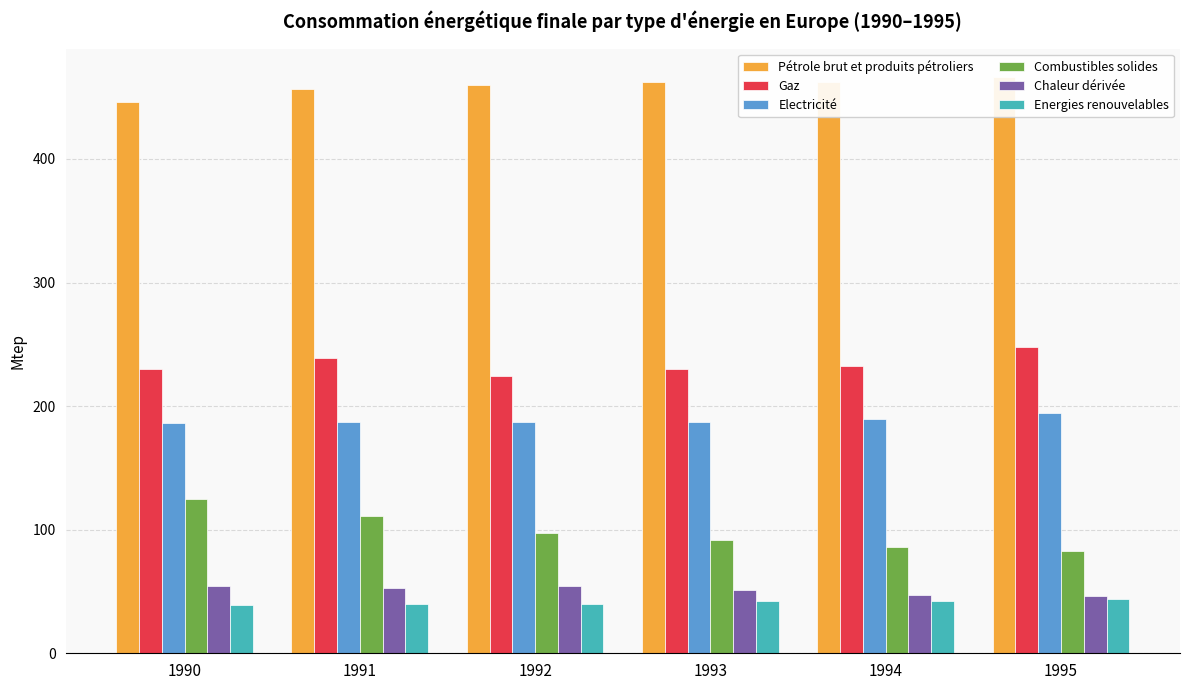

Reading right to left, transcribe all the data shown in this chart.

Pétrole brut et produits pétroliers: 466.1	462.3	462.1	459.7	456.9	446.5
Gaz: 247.6	232.5	230.2	224.0	238.6	230.0
Electricité: 194.1	189.2	186.8	186.8	187.4	186.0
Combustibles solides: 83.0	86.0	91.8	97.3	111.4	124.7
Chaleur dérivée: 46.3	47.4	51.5	54.3	53.0	54.3
Energies renouvelables: 44.0	42.3	42.7	39.7	40.2	38.7